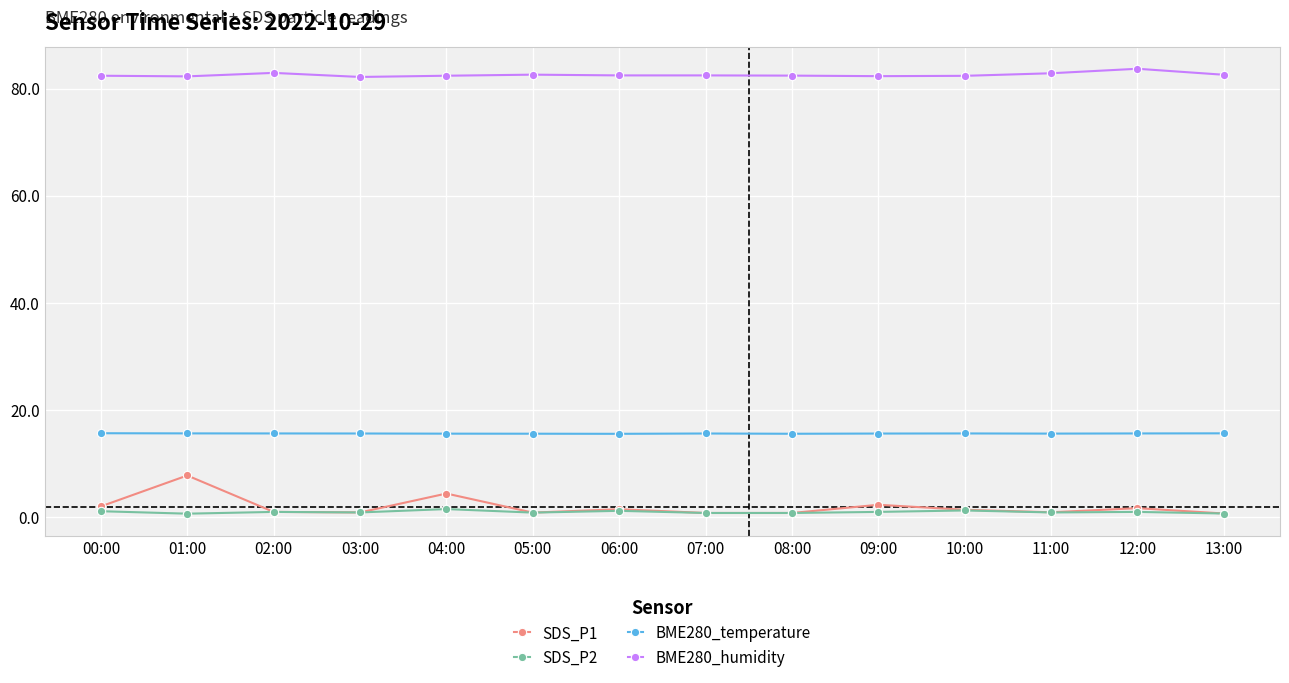

True or false: SDS_P1 has a value of 1.4 at 10:00.

True